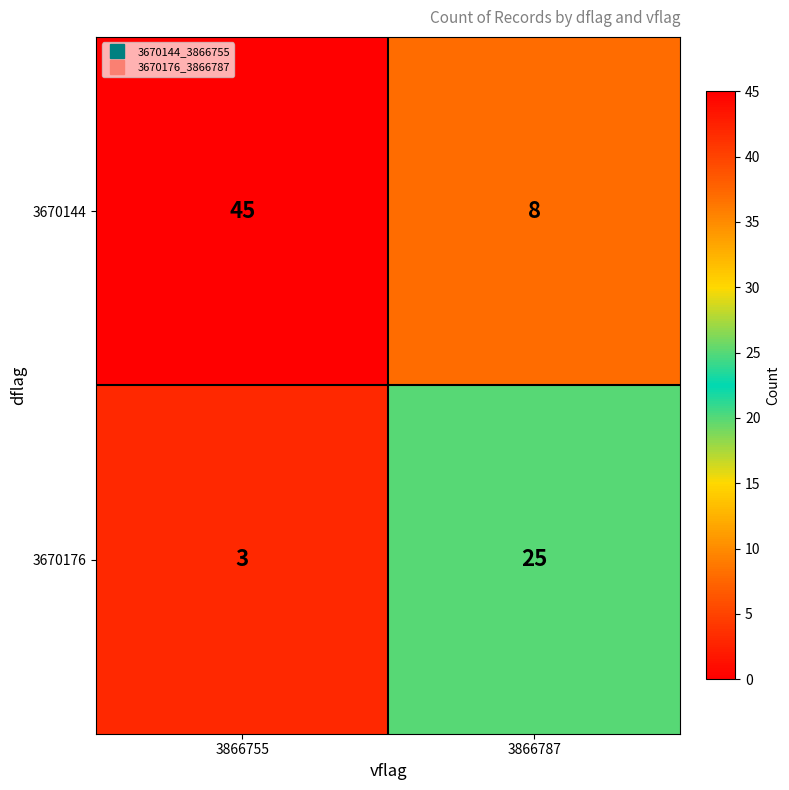

What is the total value across all series at 3866787?

33